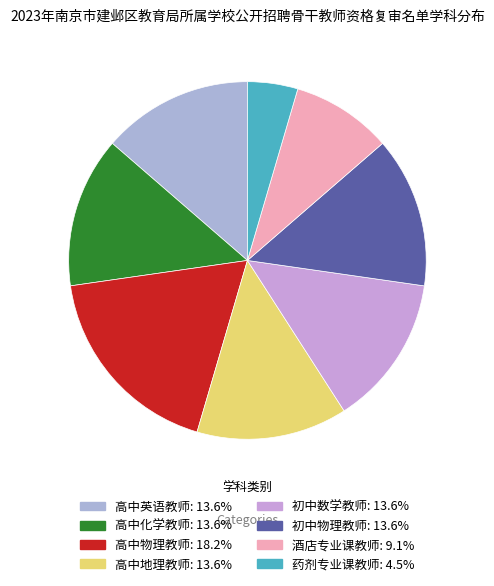

What is the ratio of the value at 药剂专业课教师 to the value at 高中化学教师?

0.3